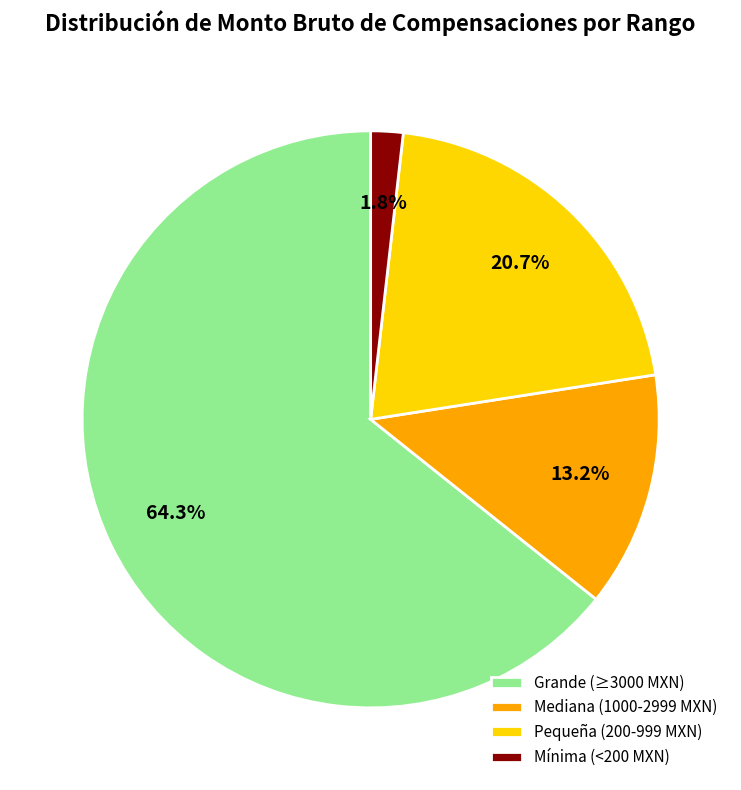

Between Pequeña (200-999 MXN) and Grande (≥3000 MXN), which is larger?

Grande (≥3000 MXN)